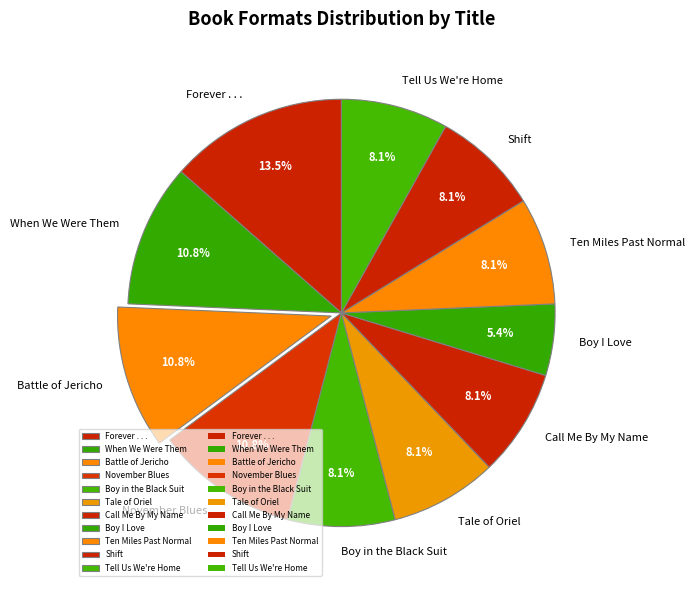

Does Boy I Love represent more than half of the total?

No